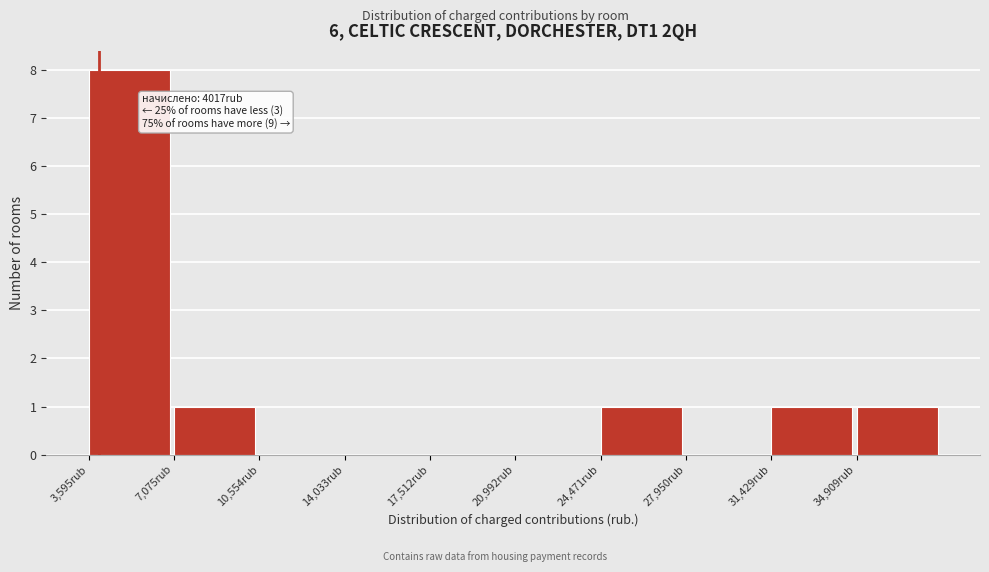

Which range on the x-axis has the tallest bar?

3500 to 7000